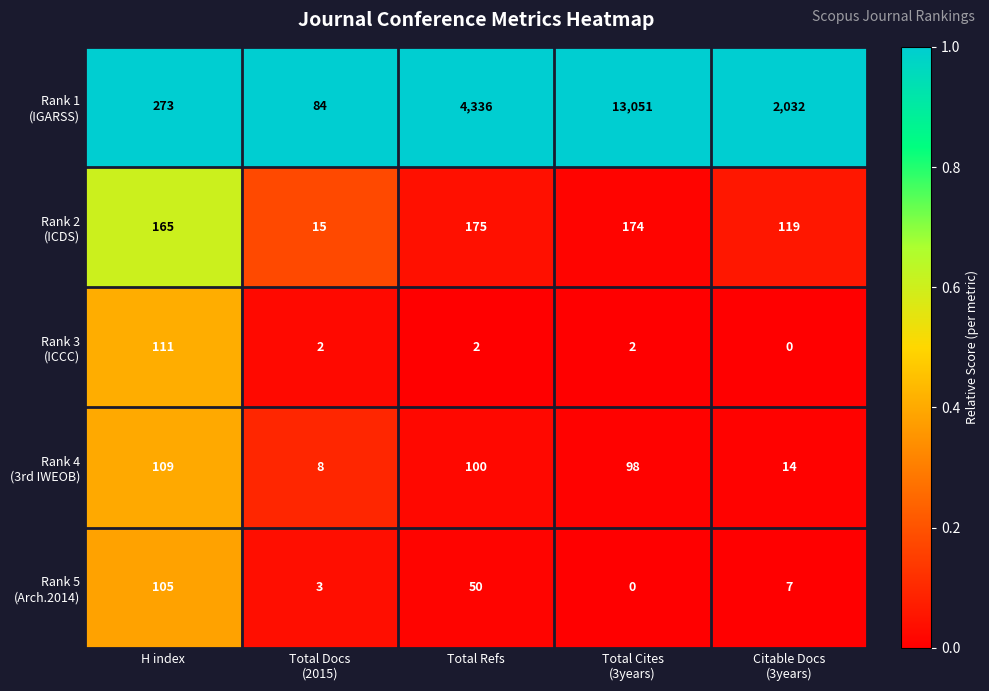

What is the difference between the highest and lowest values at Total Refs?

4334